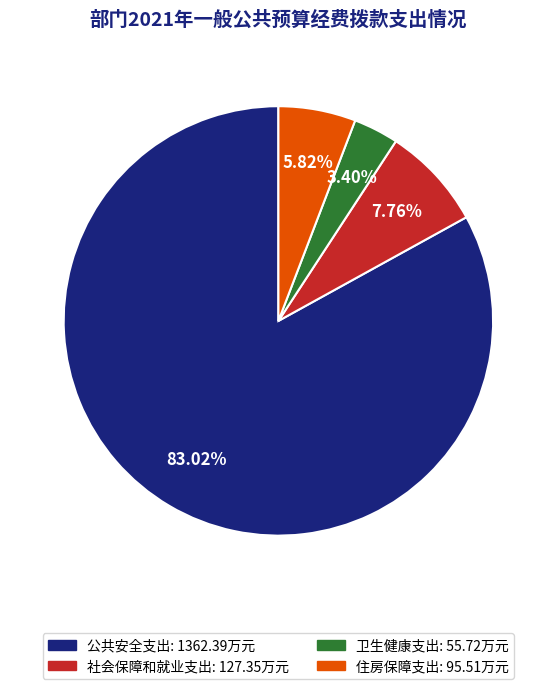

To the nearest percent, what portion does 卫生健康支出 represent?

3%